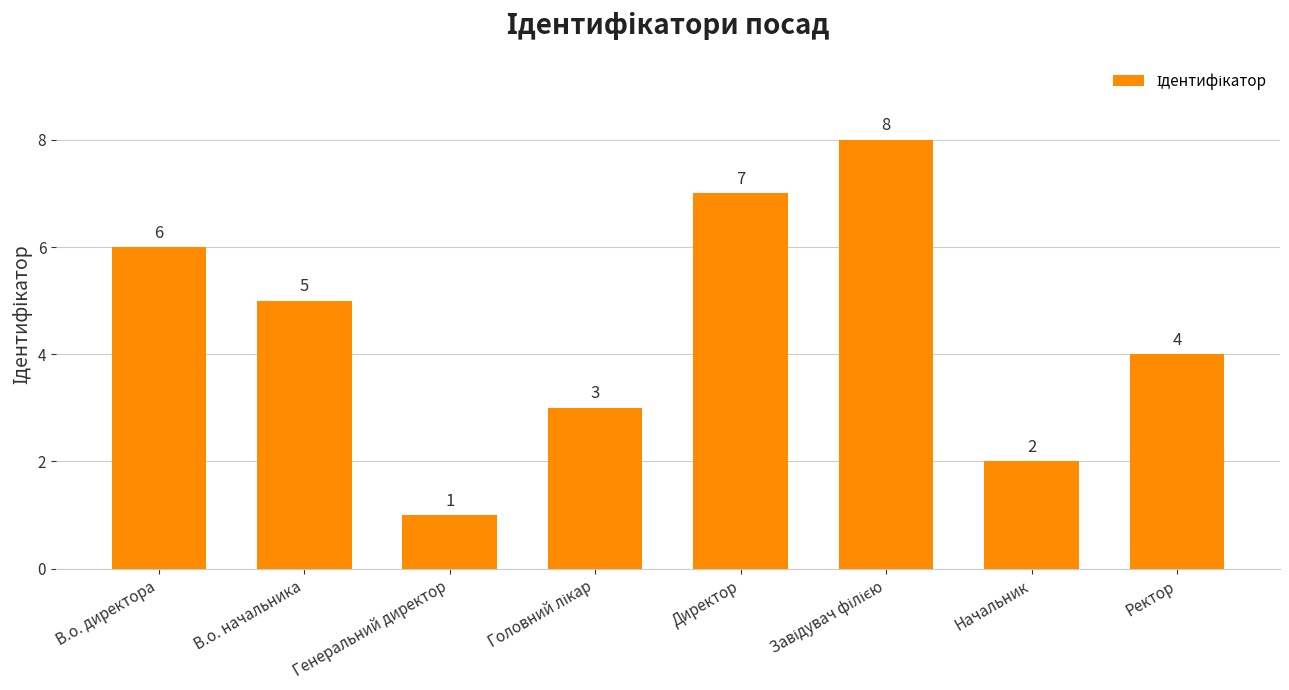

What is the difference between the second highest and minimum values?

6